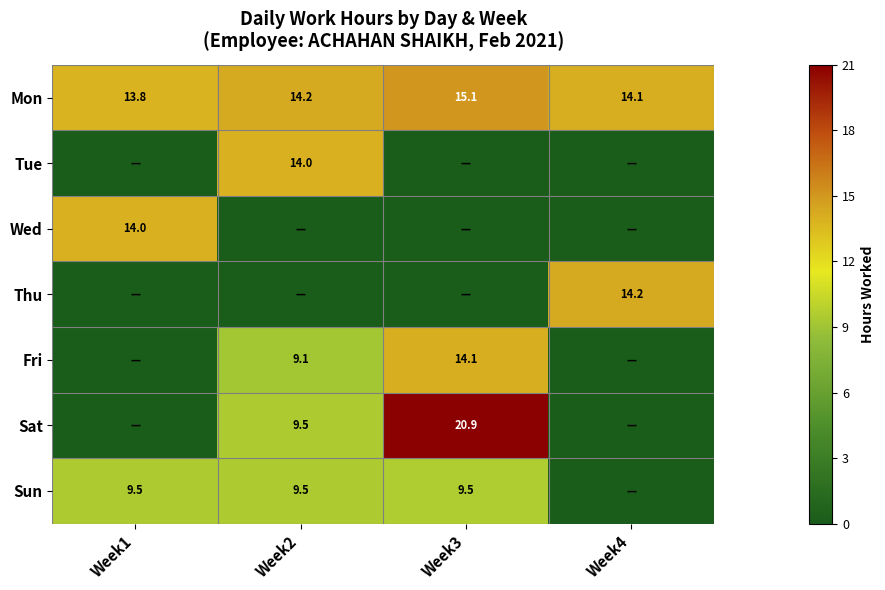

The Sun series shows 4.1 at Week2. True or false?

False